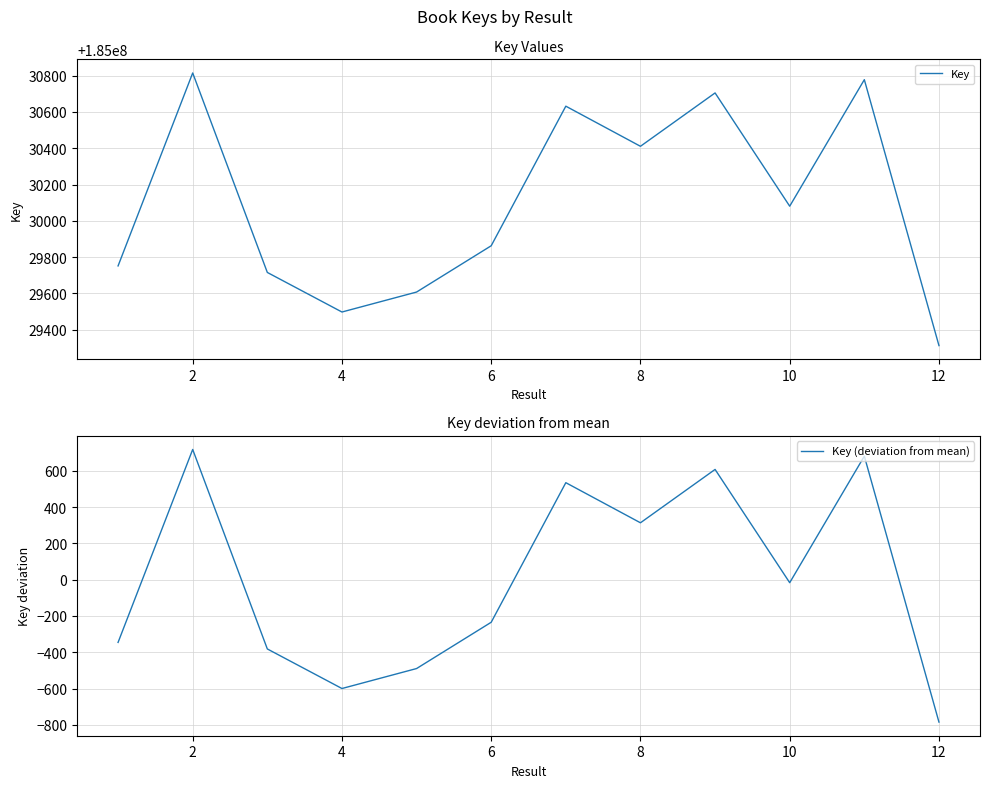

At which category does Key (deviation from mean) reach its first local valley?

4